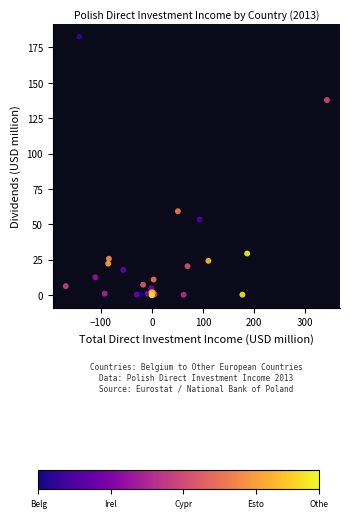

What Y value in the scatter plot is closest to 91?

59.2